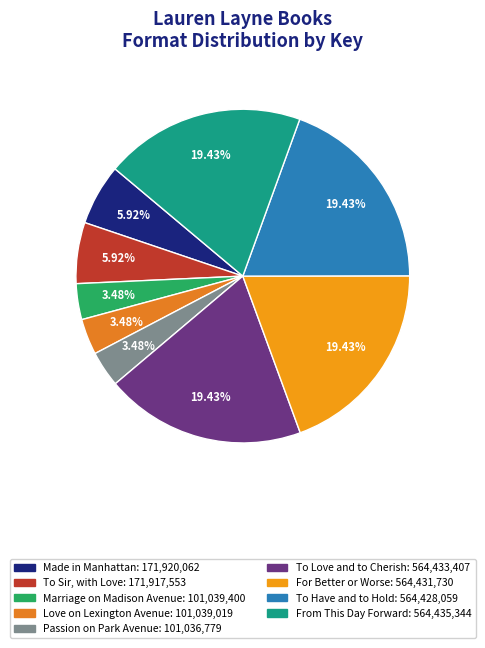

To the nearest percent, what is the difference between the Love on Lexington Avenue and For Better or Worse slice percentages?

16%